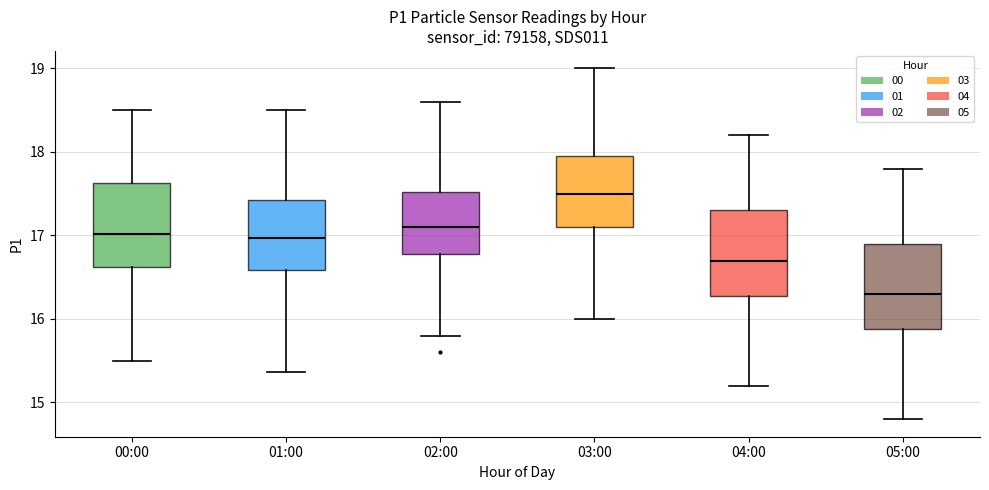

Reading left to right, read every box against the y-axis: the position of its median line, the range the box covers, and the ends of its whiskers. The values are not printed on the chart, so give them approximately, as read against the axis.

00:00: median 17.0, box 16.6 to 17.6, whiskers 15.5 to 18.5
01:00: median 17.0, box 16.6 to 17.4, whiskers 15.4 to 18.5
02:00: median 17.1, box 16.8 to 17.5, whiskers 15.8 to 18.6
03:00: median 17.5, box 17.1 to 18.0, whiskers 16.0 to 19.0
04:00: median 16.7, box 16.3 to 17.3, whiskers 15.2 to 18.2
05:00: median 16.3, box 15.9 to 16.9, whiskers 14.8 to 17.8